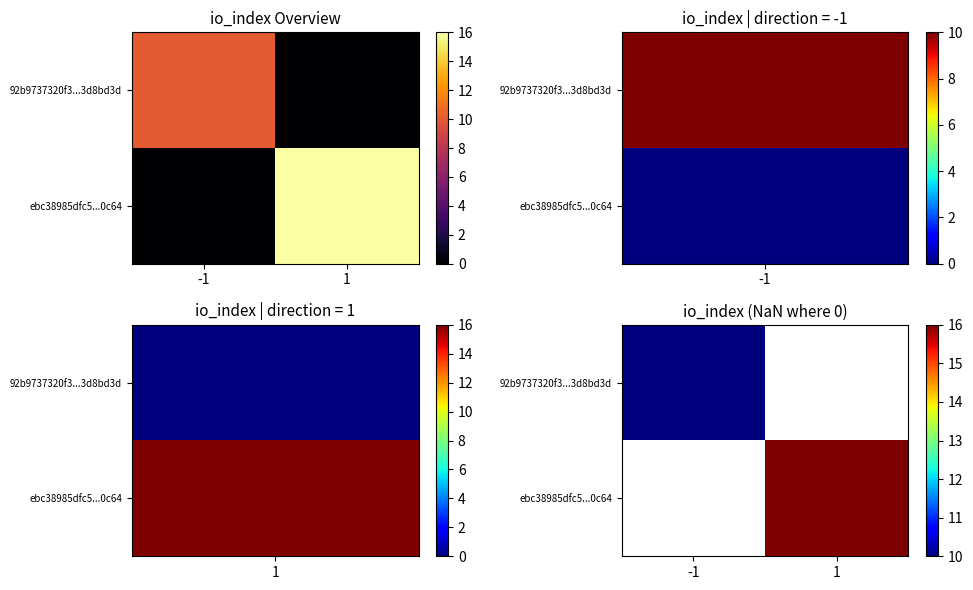

Is the value of ebc38985dfc5...0c64 at -1 greater than the value of 92b9737320f3...3d8bd3d at -1?

No